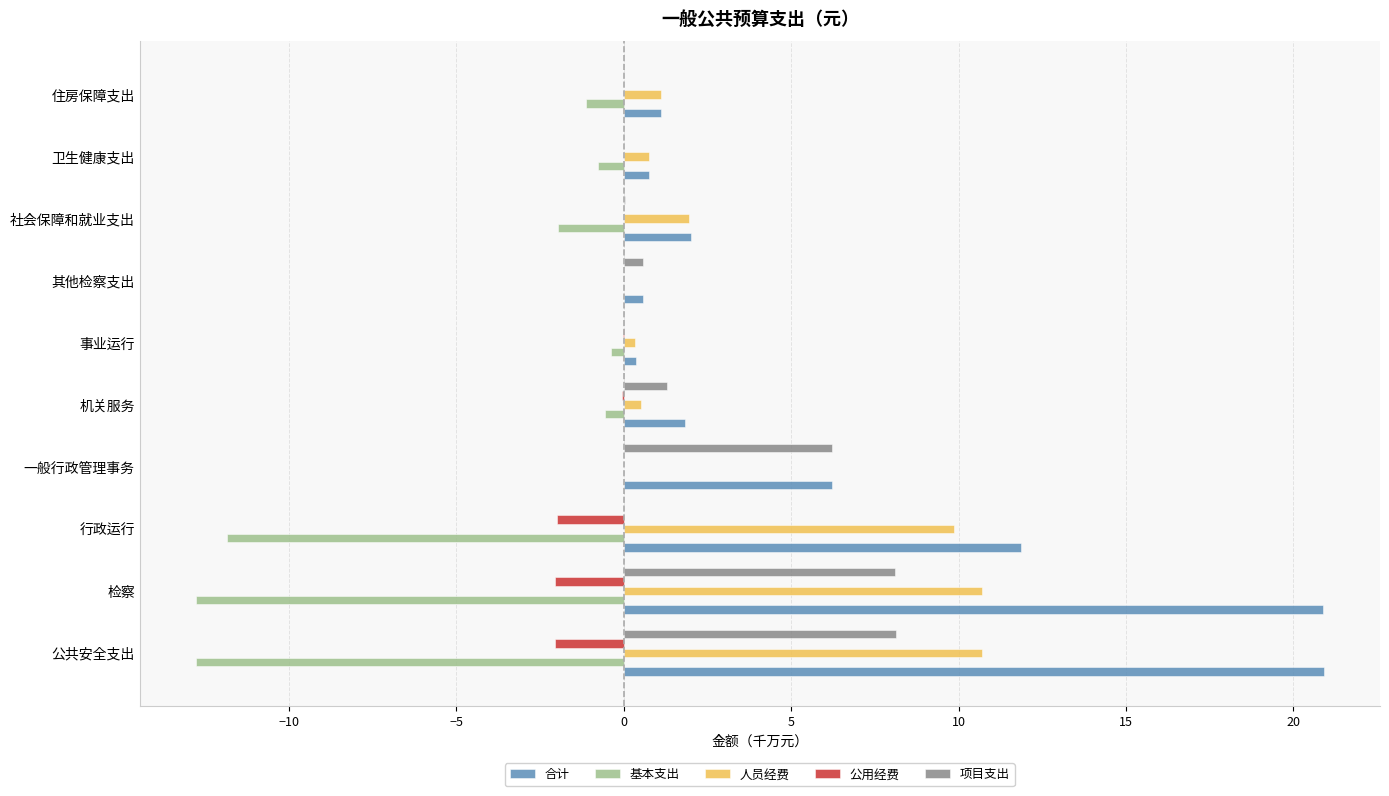

Which series changed the most between 检察 and 卫生健康支出?

合计